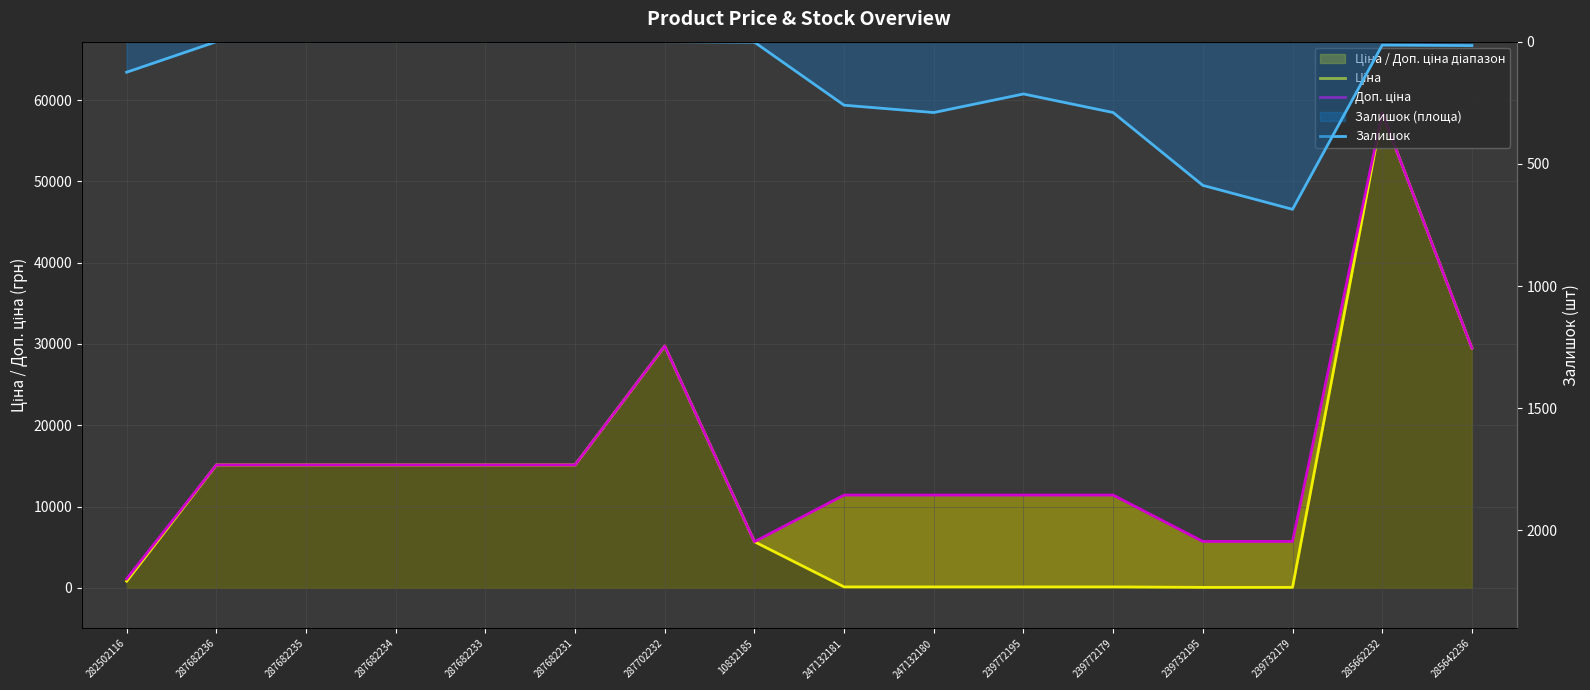

Reading left to right, what are all the values shown in this chart?

Ціна: 818.5	15120.0	15120.0	15120.0	15120.0	15120.0	29747.2	5673.8	114.1	114.1	114.1	114.1	57.0	57.0	58426.5	29491.5
Доп. ціна: 1109.2	15120.0	15120.0	15120.0	15120.0	15120.0	29747.2	5673.8	11410.0	11410.0	11410.0	11410.0	5705.0	5705.0	58426.5	29491.5
Залишок: 125.0	0.0	0.0	0.0	0.0	0.0	0.0	2.0	260.0	290.0	214.0	290.0	588.0	686.0	14.0	16.0